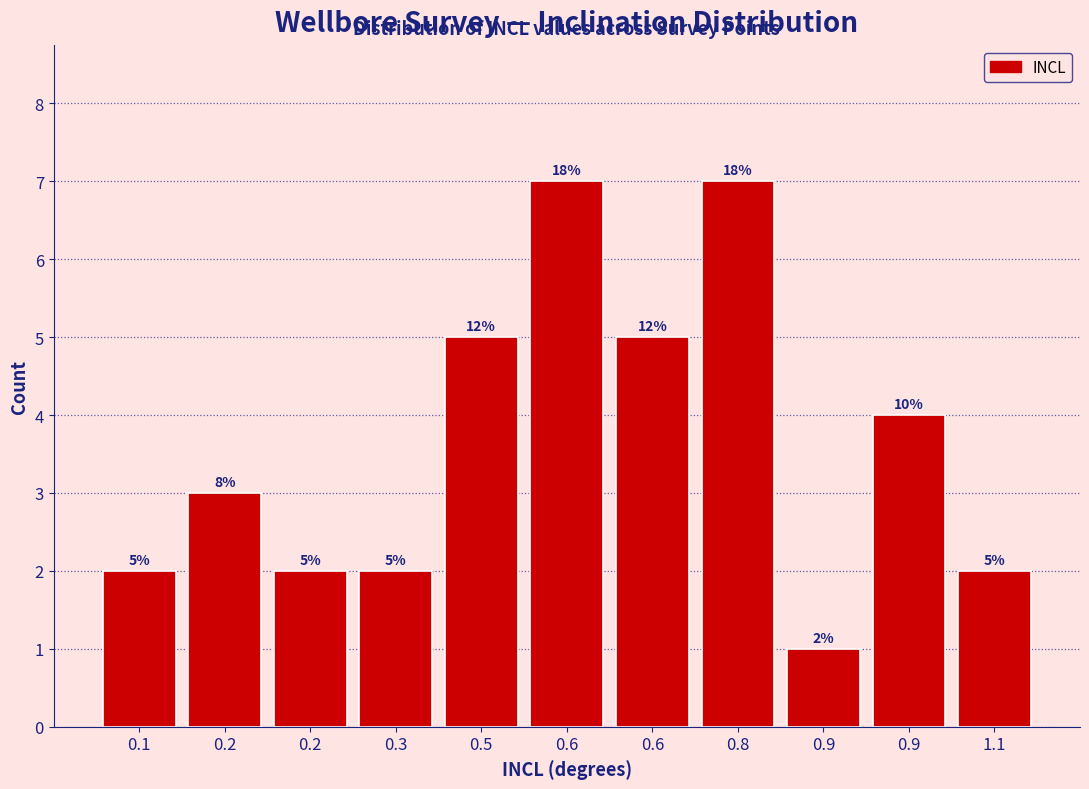

Are the bars horizontal?

No